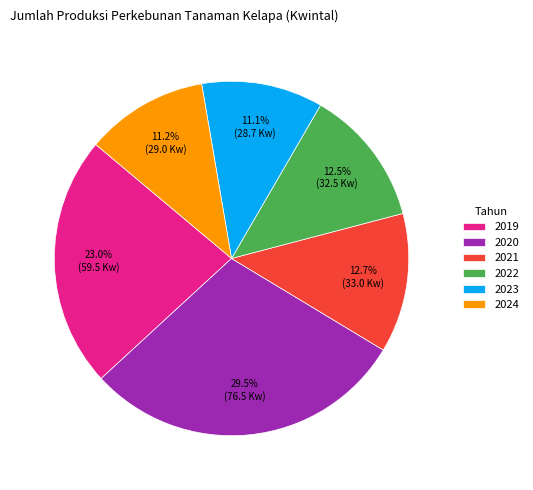

To the nearest percent, what portion does 2024 represent?

11%